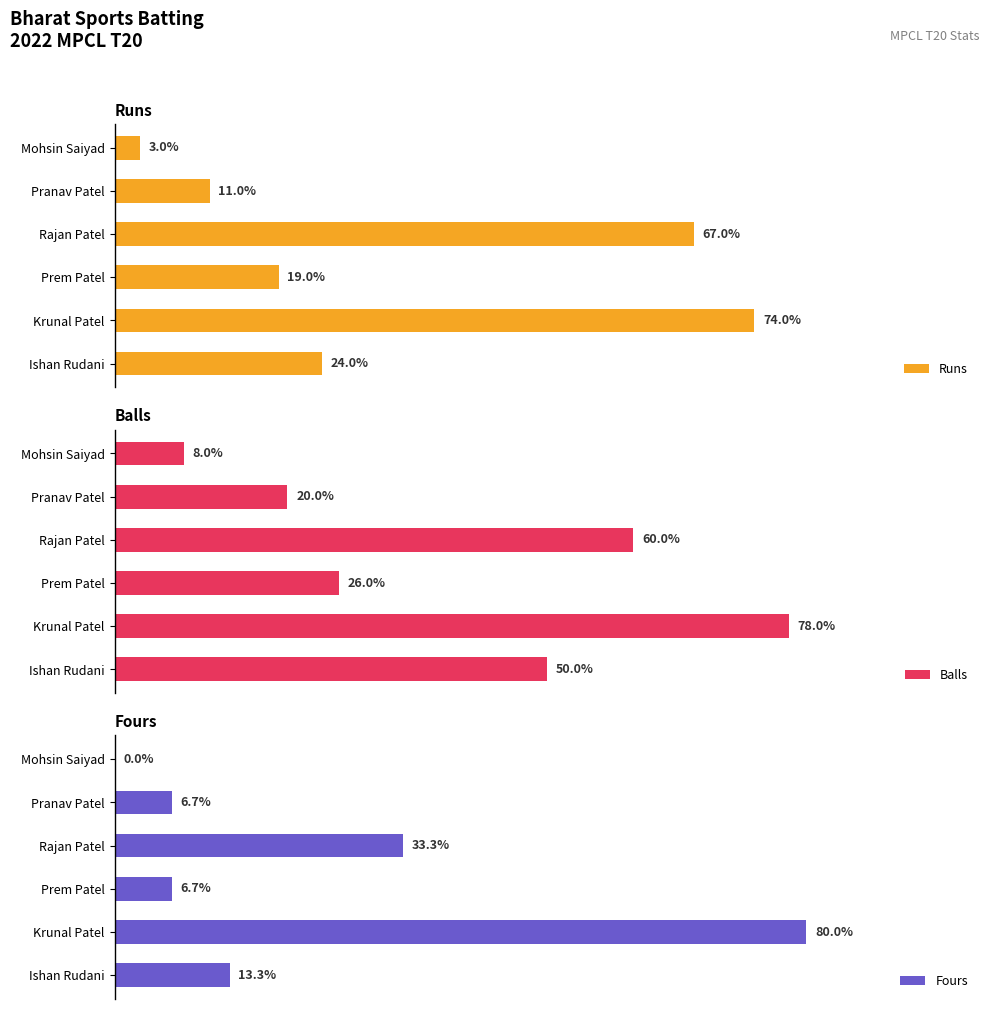

At which label is Runs closest to 38?

Ishan Rudani